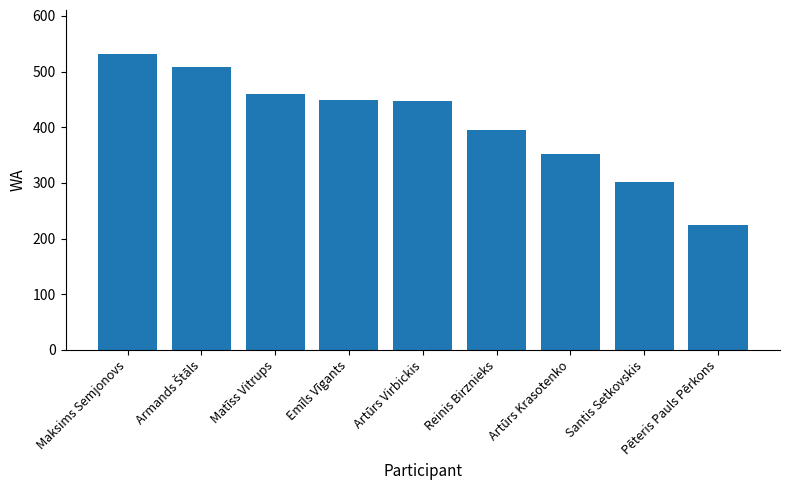

What is the label of the 6th bar from the right?

Emīls Vīgants